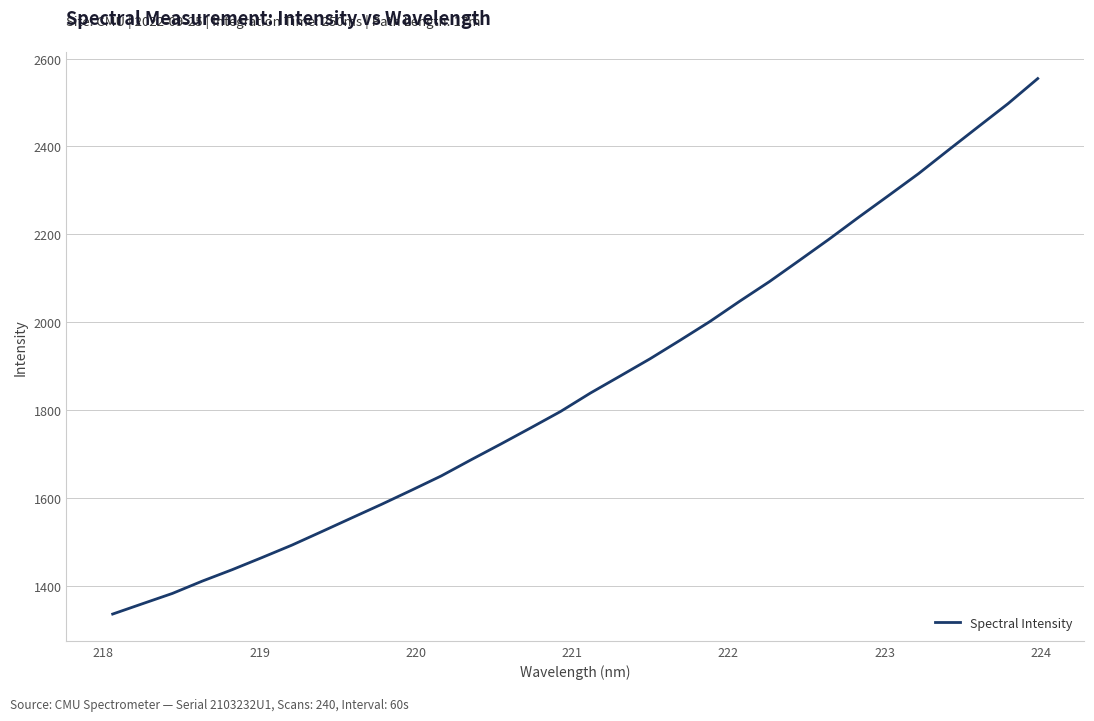

What is the minimum value shown in the chart?

1335.9